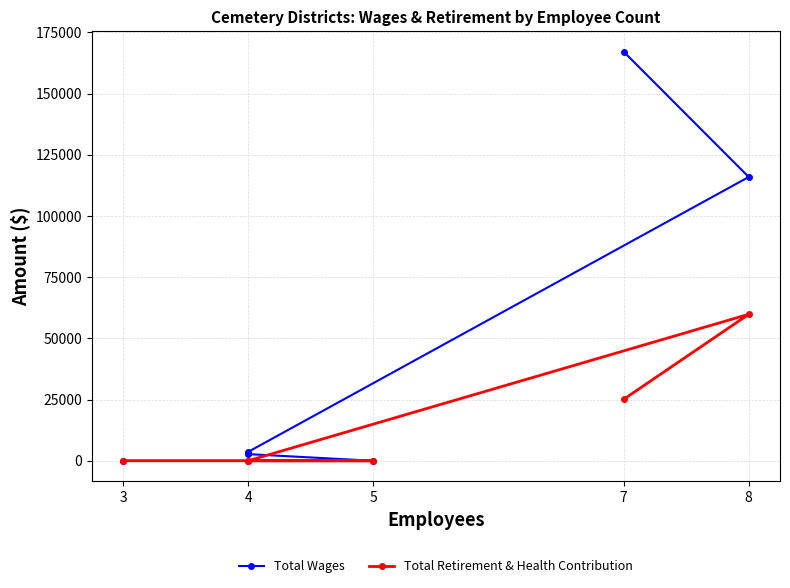

What is the average value of the Total Retirement & Health Contribution series?

14150